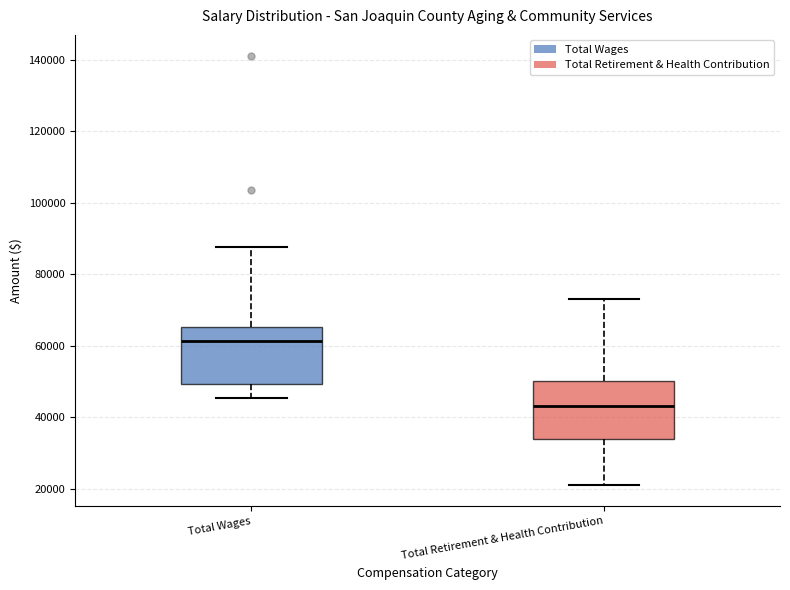

Reading left to right, read every box against the y-axis: the position of its median line, the range the box covers, and the ends of its whiskers. The values are not printed on the chart, so give them approximately, as read against the axis.

Total Wages: median 62000, box 50000 to 66000, whiskers 46000 to 88000
Total Retirement & Health Contribution: median 44000, box 34000 to 50000, whiskers 22000 to 74000